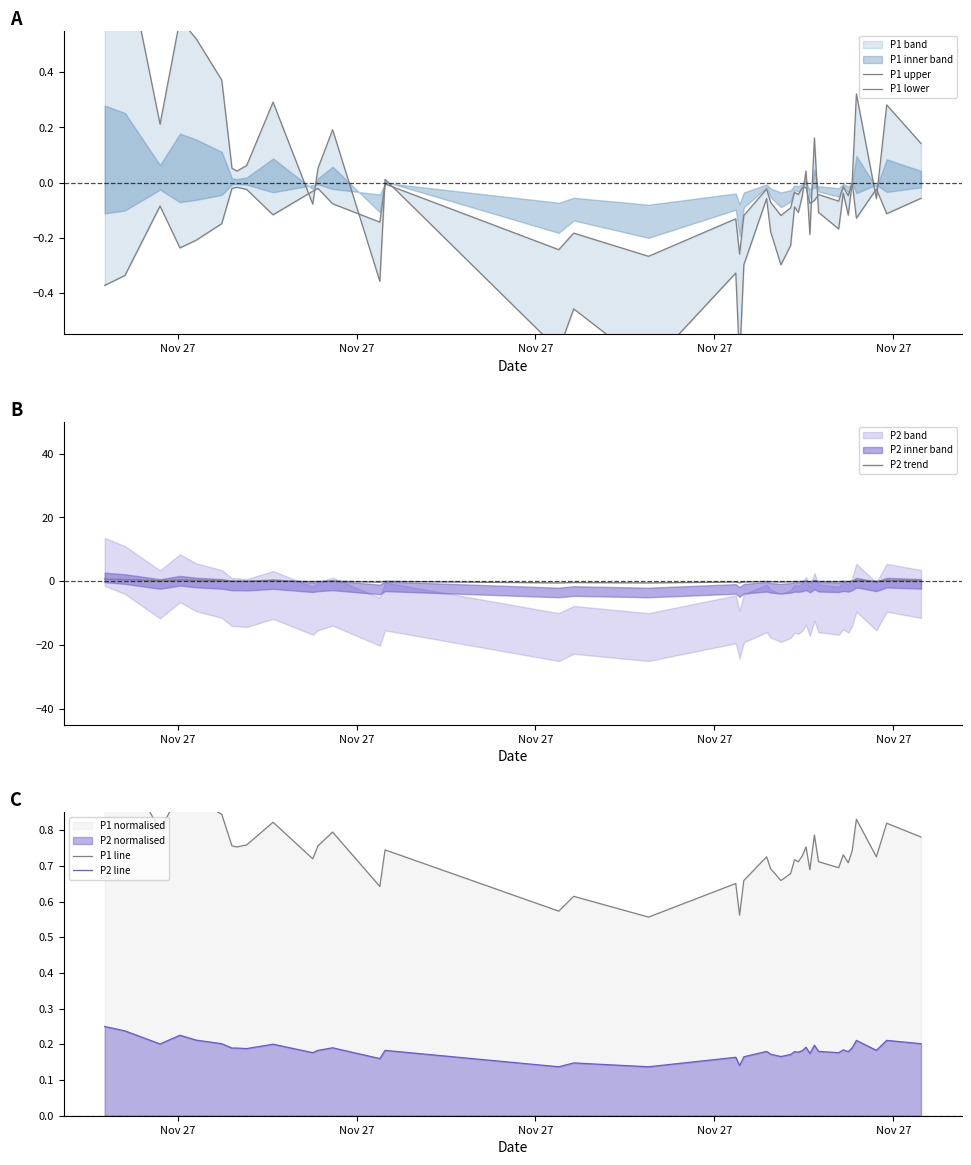

At which category does the chart reach its peak across all series?

Nov 27